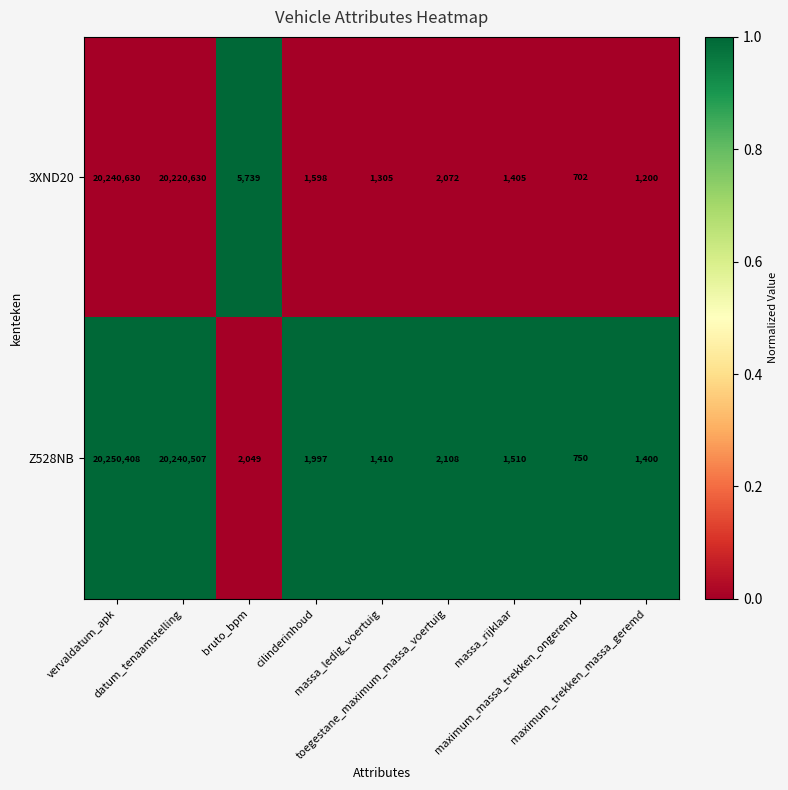

Which category has the lowest value across all series?

maximum_massa_trekken_ongeremd